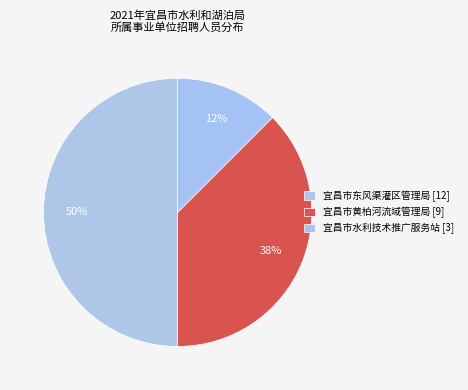

How many segments does this pie chart have?

3